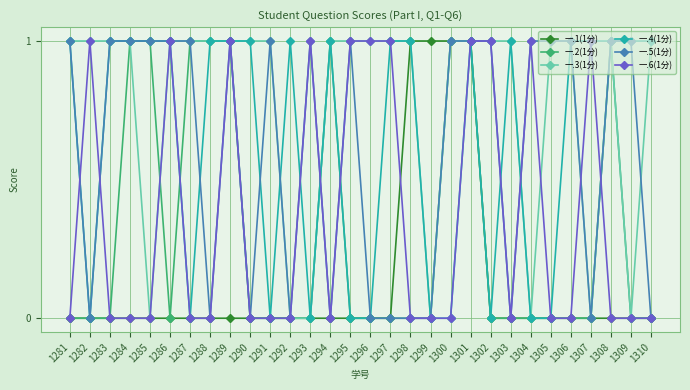

The value of 一.5(1分) at 1304 is 2. True or false?

False